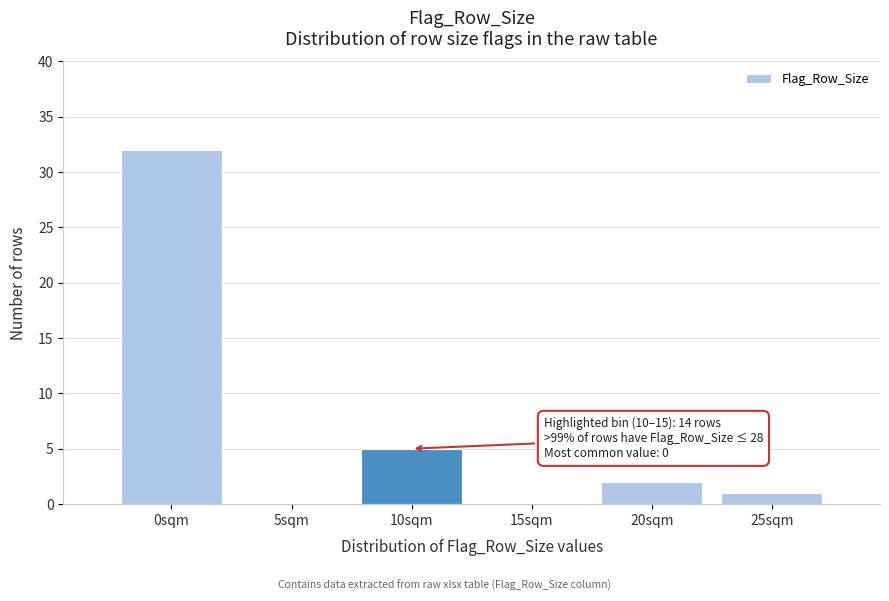

Reading right to left, what are all the values shown in this chart?

25sqm=1	20sqm=2	15sqm=0	10sqm=5	5sqm=0	0sqm=32